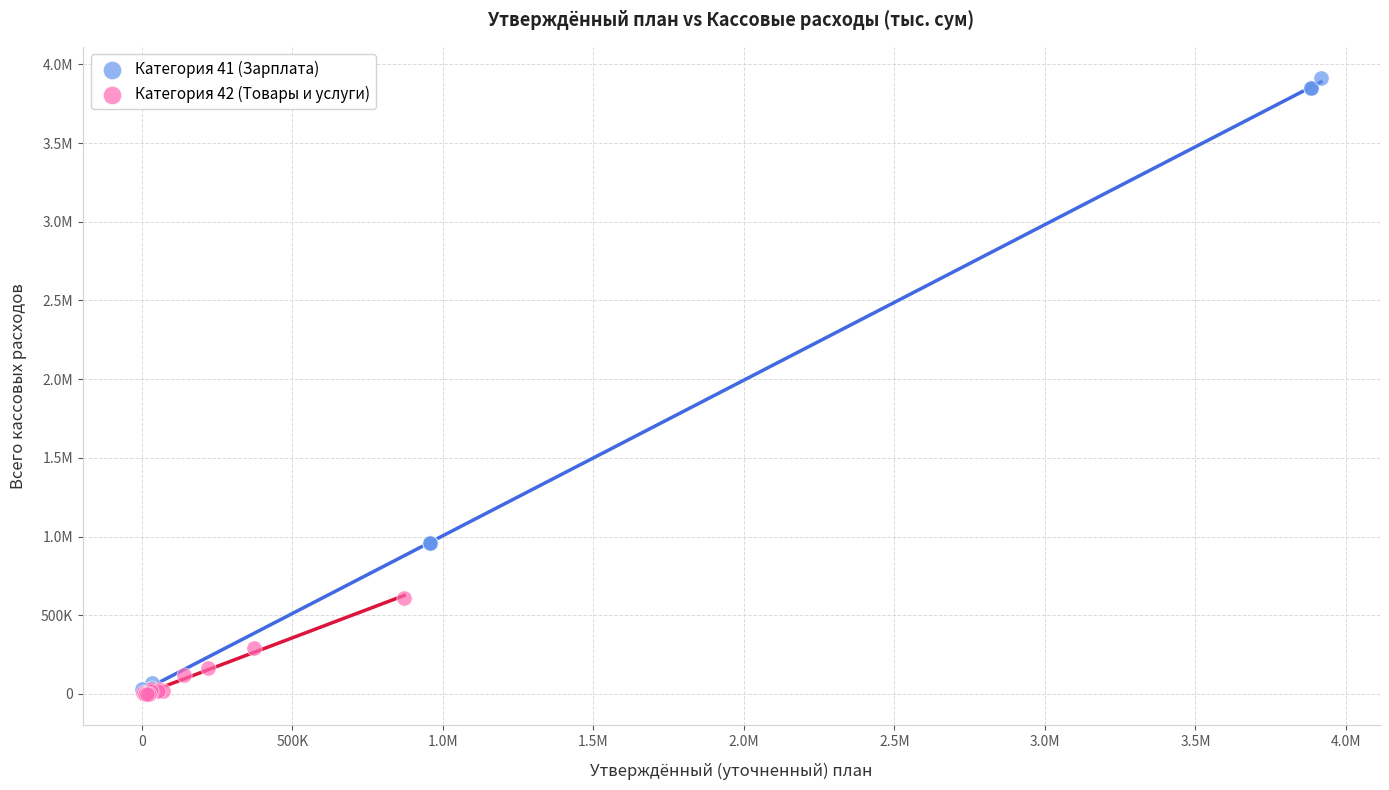

What are all the series names shown in the legend?

Категория 41 (Зарплата), Категория 42 (Товары и услуги)